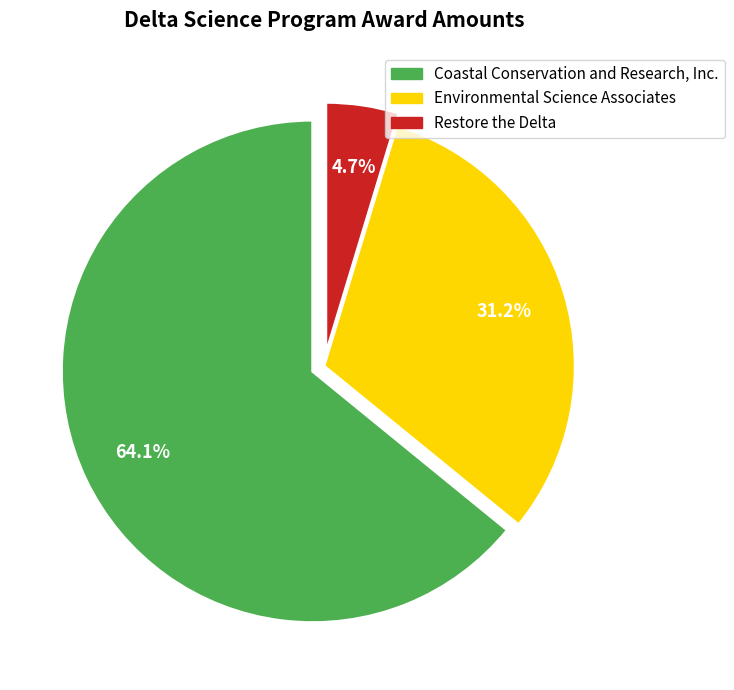

What is the smallest slice in the pie chart?

Restore the Delta